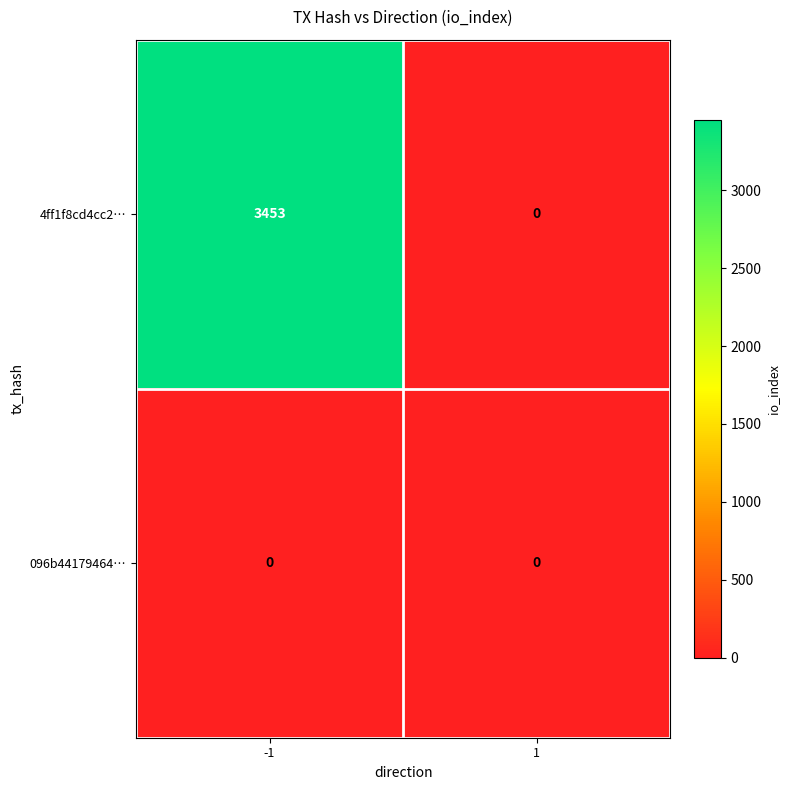

True or false: 4ff1f8cd4cc2… has a value of 1752 at -1.

False